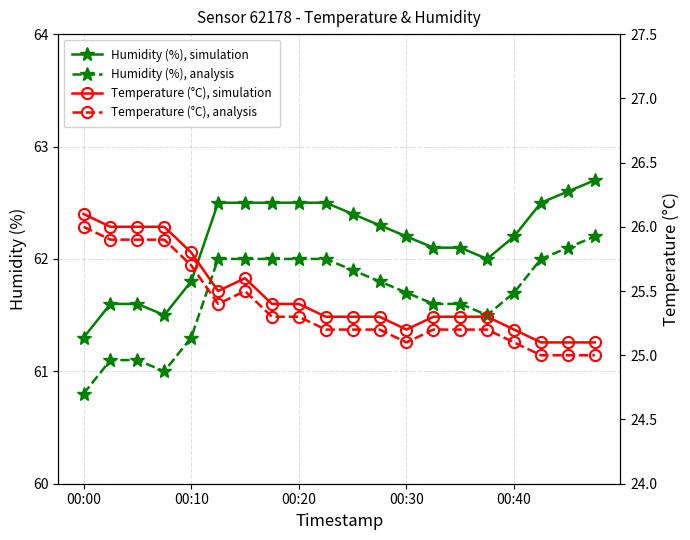

What is the sum of all Humidity (%), analysis values?

1233.4